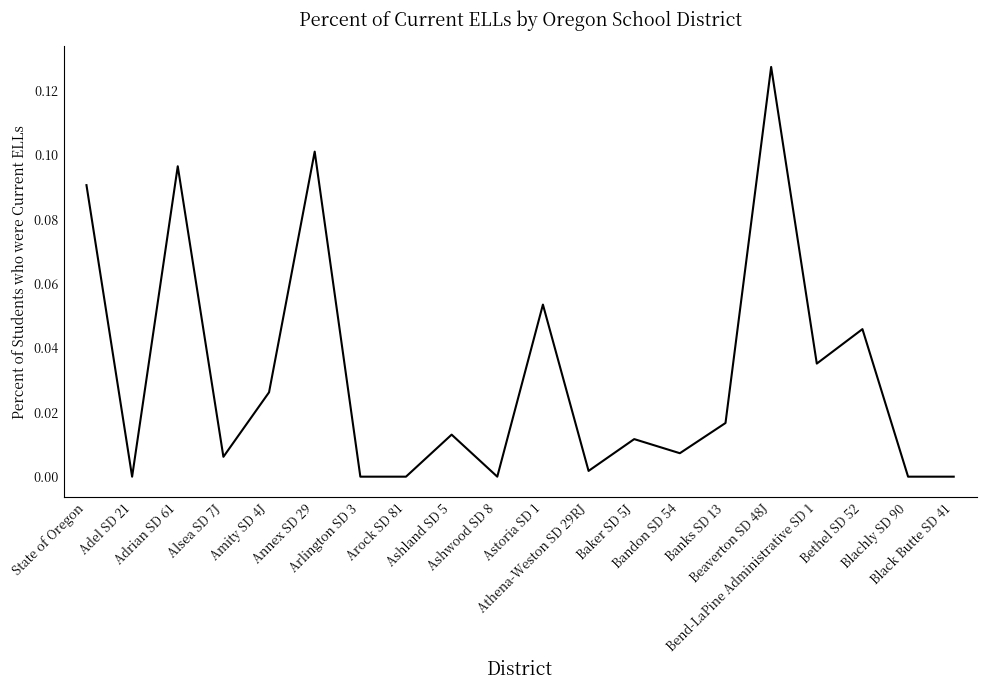

How many lines are shown in the chart?

1